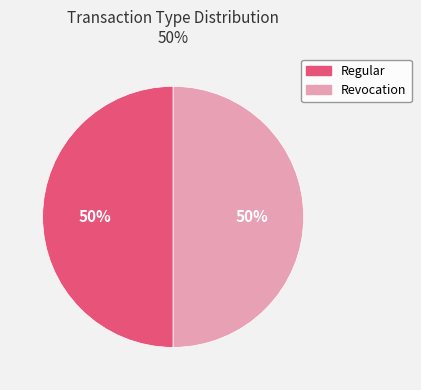

What percentage is the Regular slice, to the nearest percent?

50%